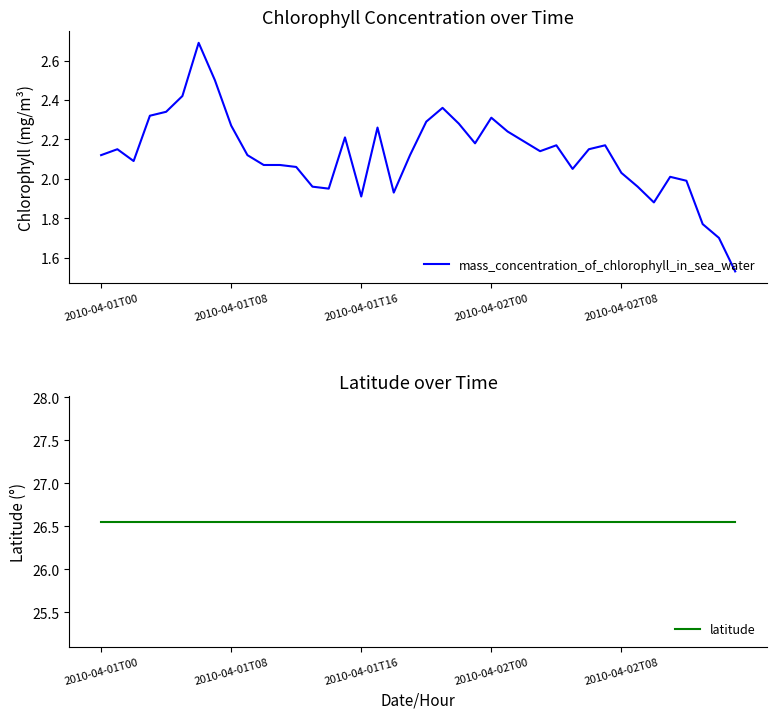

Is it true that latitude equals 26.6 at 11?

True